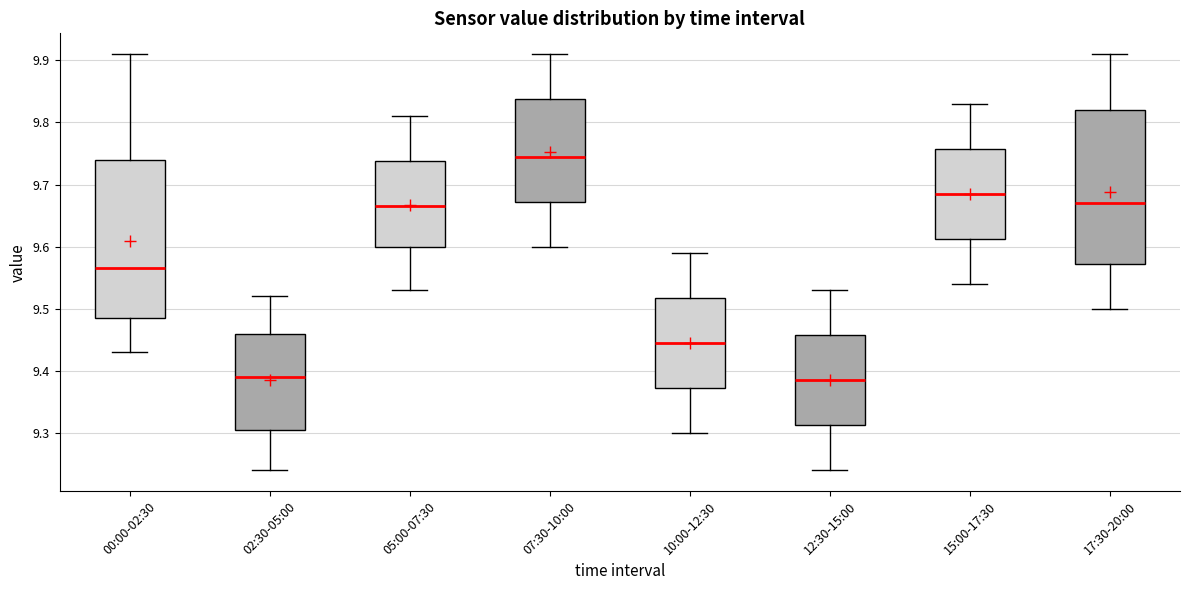

Reading left to right, transcribe this box plot: for each box, give where its median line is, the range the box spans, and where its two whiskers end, as read against the y-axis. The values are not printed on the chart, so give them approximately, as read against the axis.

00:00-02:30: median 9.57, box 9.49 to 9.74, whiskers 9.43 to 9.91
02:30-05:00: median 9.39, box 9.31 to 9.46, whiskers 9.24 to 9.52
05:00-07:30: median 9.67, box 9.60 to 9.74, whiskers 9.53 to 9.81
07:30-10:00: median 9.75, box 9.67 to 9.84, whiskers 9.60 to 9.91
10:00-12:30: median 9.45, box 9.37 to 9.52, whiskers 9.30 to 9.59
12:30-15:00: median 9.39, box 9.31 to 9.46, whiskers 9.24 to 9.53
15:00-17:30: median 9.69, box 9.61 to 9.76, whiskers 9.54 to 9.83
17:30-20:00: median 9.67, box 9.57 to 9.82, whiskers 9.50 to 9.91